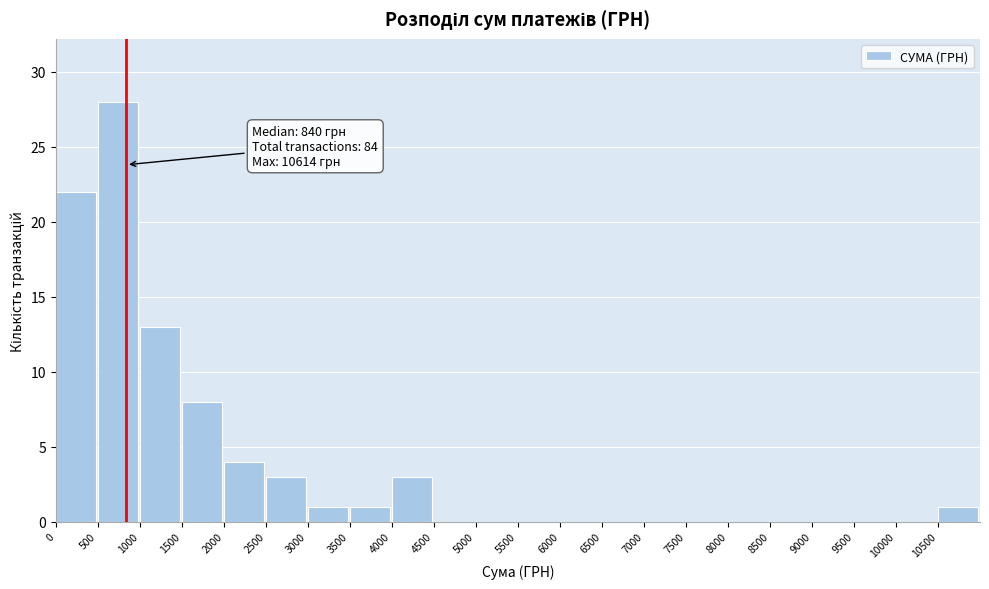

Over which range of the x-axis is the bar tallest?

500 to 1000